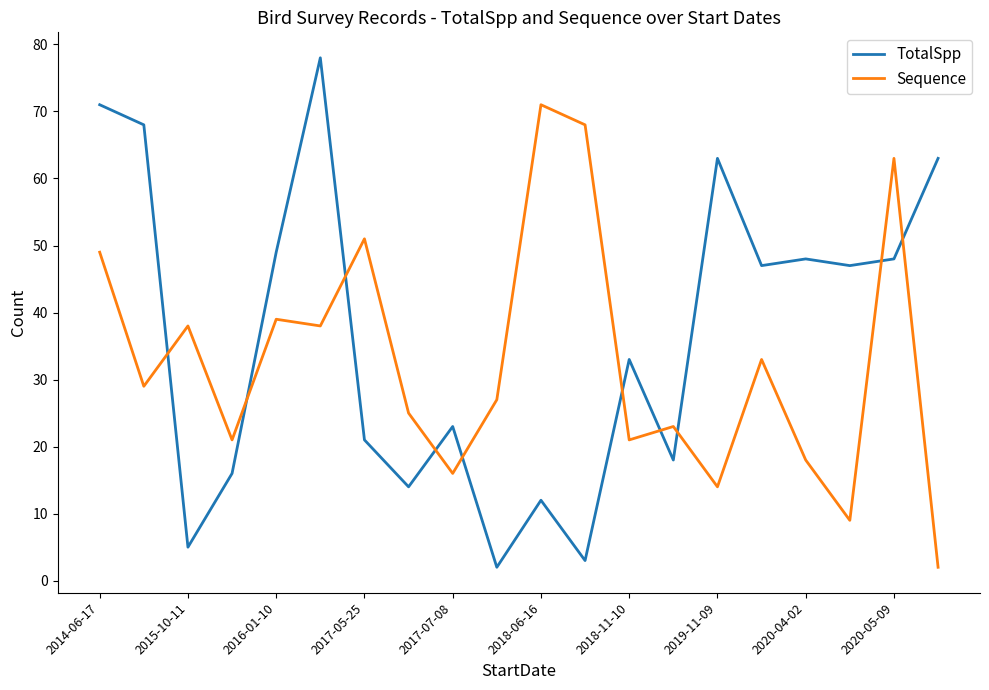

How many lines are shown in the chart?

2